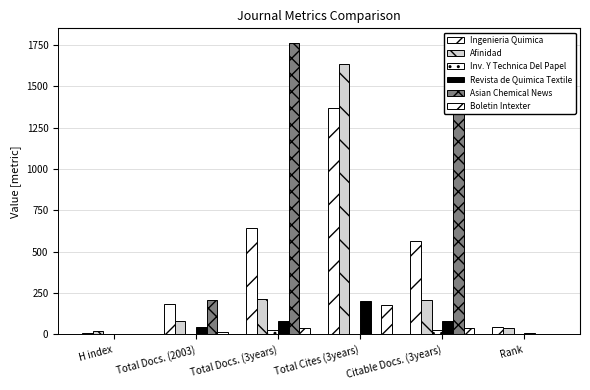

What is the difference between the maximum and minimum values in the Inv. Y Technica Del Papel series?

27